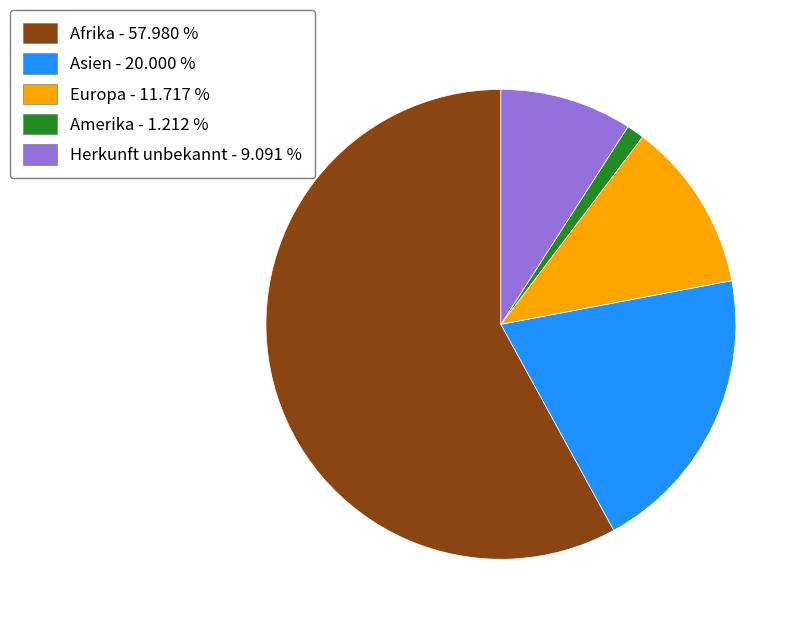

Approximately how many times larger is the value at Herkunft unbekannt - 9.091 % compared to Asien - 20.000 %?

0.5